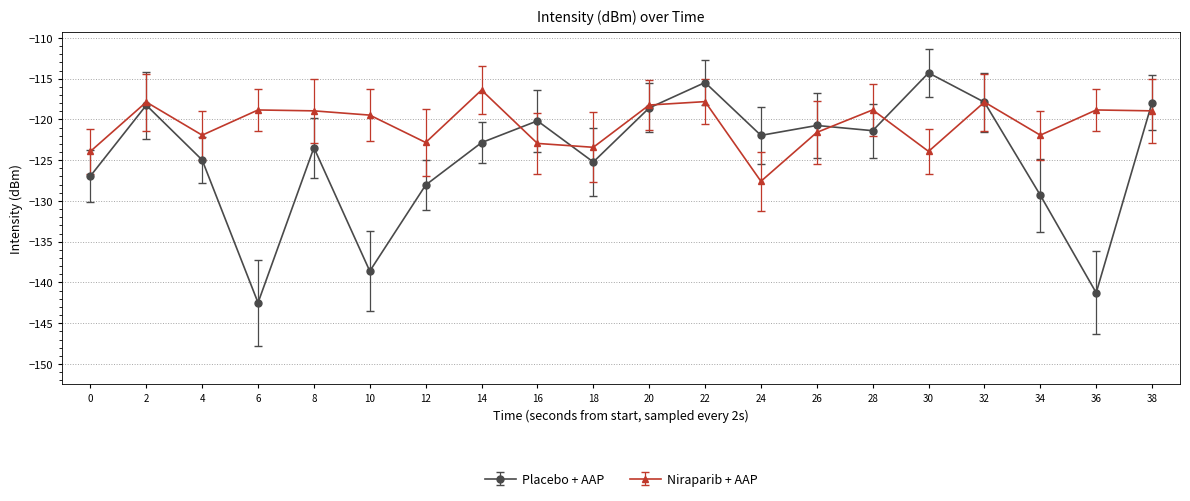

At how many categories does at least one series exceed -139?

20